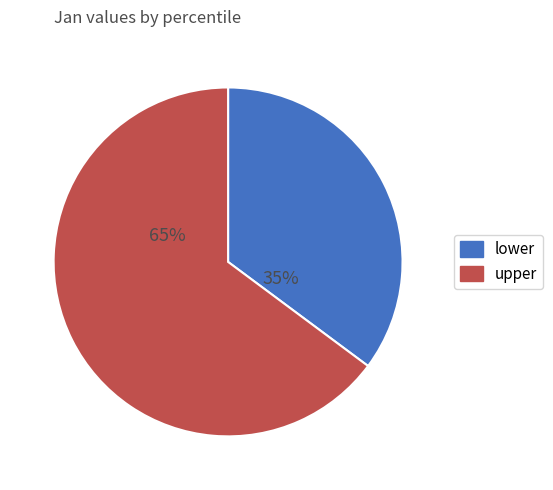

To the nearest percent, what is the difference between the largest and smallest slice percentages?

30%